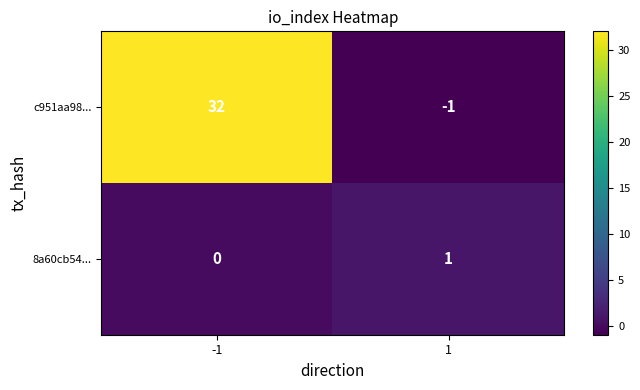

Reading right to left, what are all the values shown in this chart?

c951aa98...: 1=-1	-1=32
8a60cb54...: 1=1	-1=0